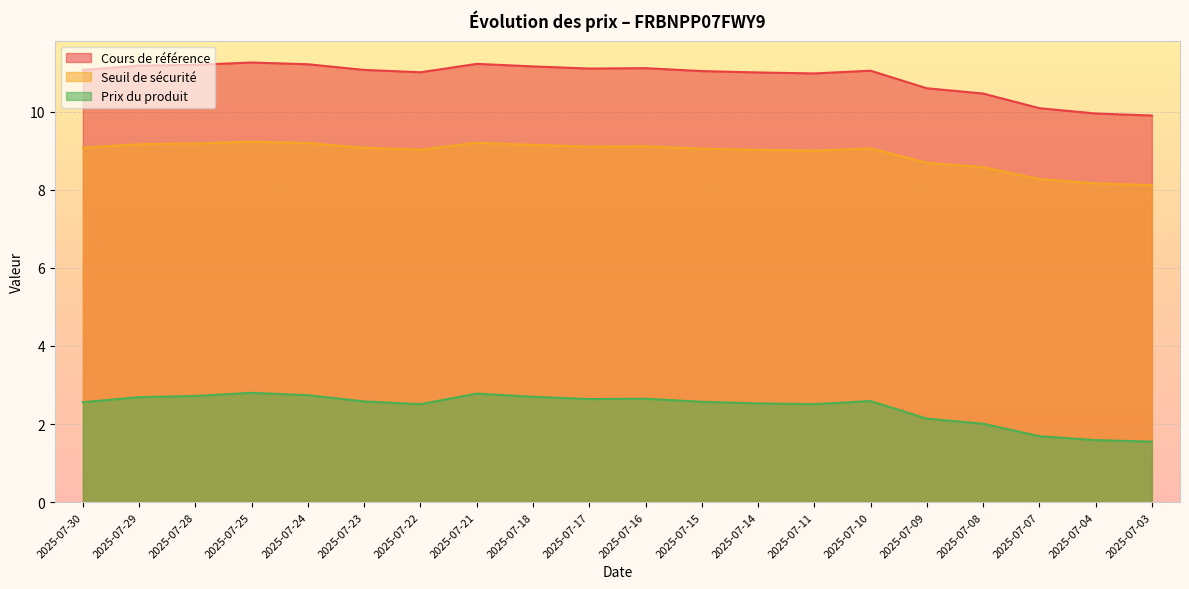

Rank the categories by Prix du produit value from lowest to highest.

2025-07-03, 2025-07-04, 2025-07-07, 2025-07-08, 2025-07-09, 2025-07-22, 2025-07-11, 2025-07-14, 2025-07-30, 2025-07-15, 2025-07-23, 2025-07-10, 2025-07-17, 2025-07-16, 2025-07-29, 2025-07-18, 2025-07-28, 2025-07-24, 2025-07-21, 2025-07-25